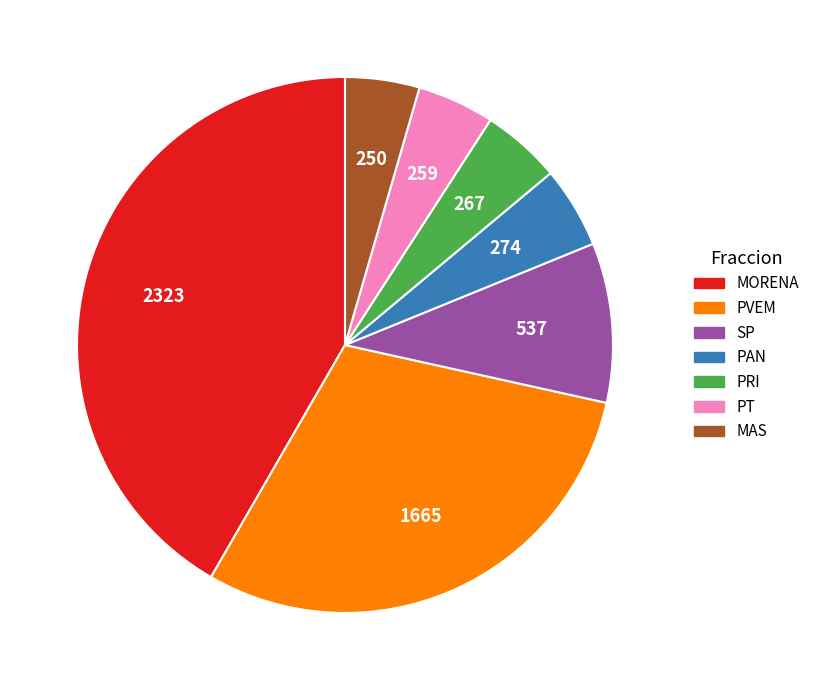

True or false: MORENA accounts for 42% of the total.

True